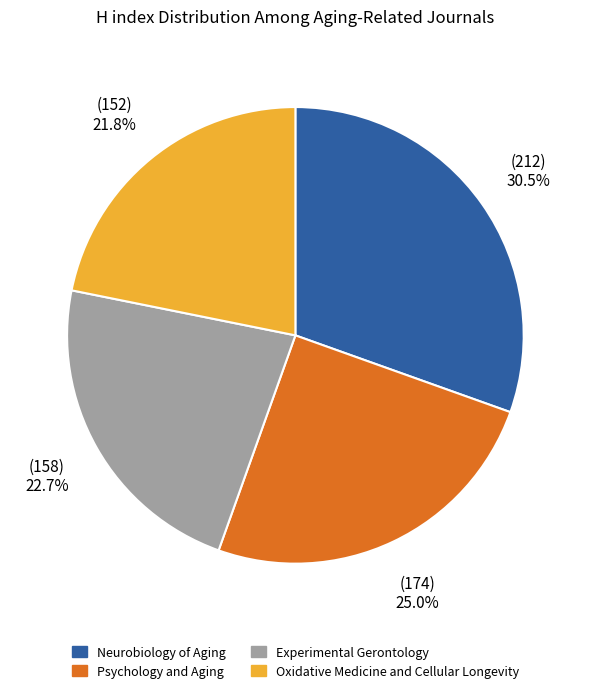

Does any single category account for the majority?

No